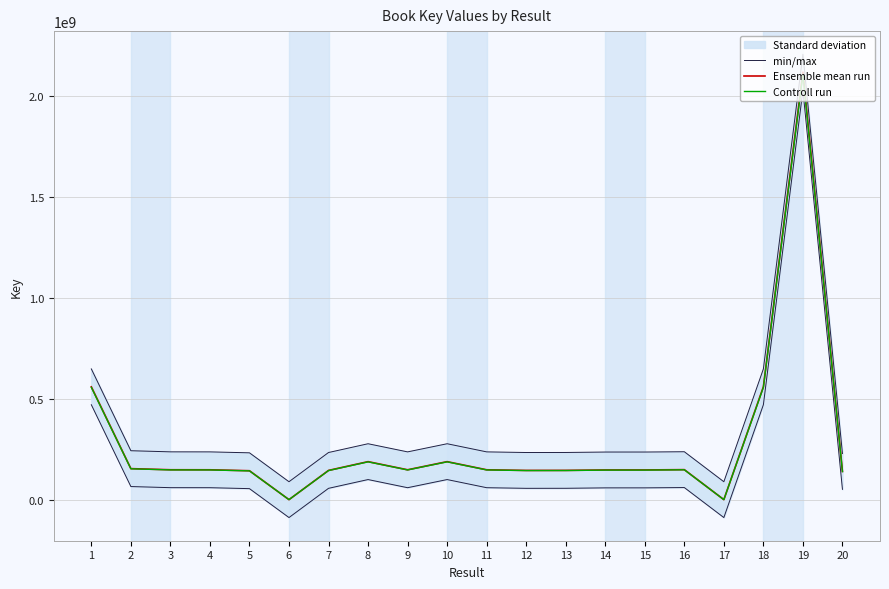

Reading left to right, what are all the values shown in this chart?

min/max: 647942442.8	242665524.8	237120286.8	236948930.8	232302590.8	89055125.8	233818441.8	277277202.8	236948047.8	277277517.8	236947705.8	233818329.8	234016831.8	236131303.8	236190550.8	237689282.8	89060562.8	647941011.8	2206512983.8	228858879.8
Ensemble mean run: 559211442.0	153934524.0	148389286.0	148217930.0	143571590.0	324125.0	145087441.0	188546202.0	148217047.0	188546517.0	148216705.0	145087329.0	145285831.0	147400303.0	147459550.0	148958282.0	329562.0	559210011.0	2117781983.0	140127879.0
Controll run: 556415384.8	153164851.4	147647339.6	147476840.3	142853732.1	322504.4	144362003.8	187603471.0	147475961.8	187603784.4	147475621.5	144361892.4	144559401.8	146663301.5	146722252.2	148213490.6	327914.2	556413960.9	2107193073.1	139427239.6